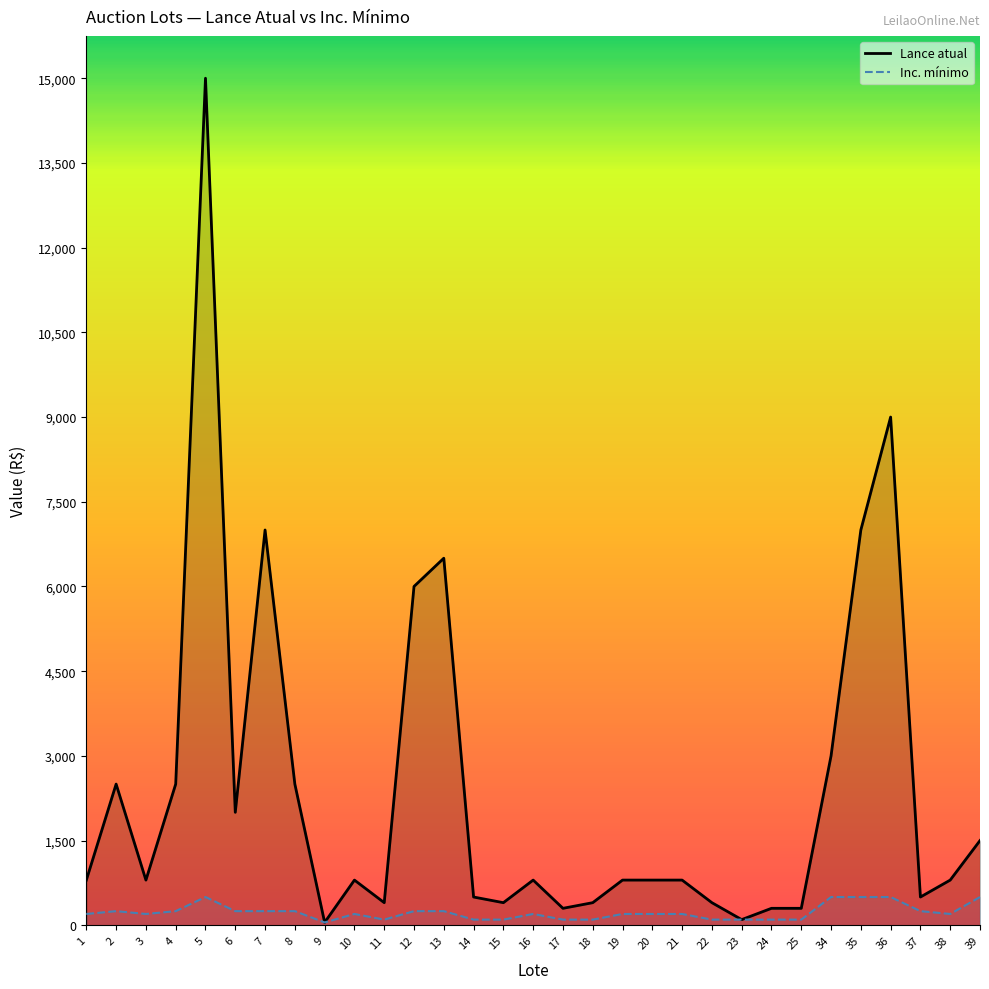

What is the spread (max minus min) of values at 11?

300